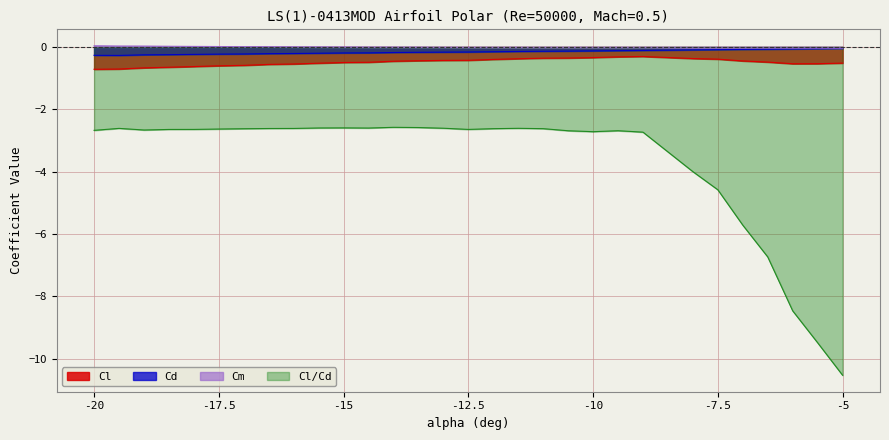

Is the value of Cl/Cd at -20 greater than the value of Cd at -10?

No